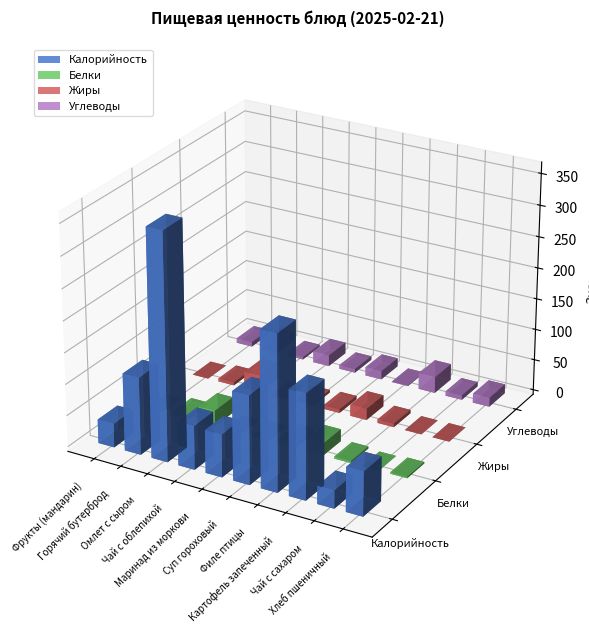

Reading left to right, list all the values displayed in this chart.

Калорийность: 38.0	123.1	360.4	69.7	68.0	141.0	247.0	167.1	28.7	70.5
Белки: 0.8	5.5	25.1	0.0	1.1	9.2	19.4	3.3	0.0	2.3
Жиры: 0.2	4.7	27.0	0.0	4.3	5.6	18.2	5.6	0.0	0.2
Углеводы: 7.5	14.6	3.7	17.9	6.0	13.6	1.0	26.0	7.3	14.8